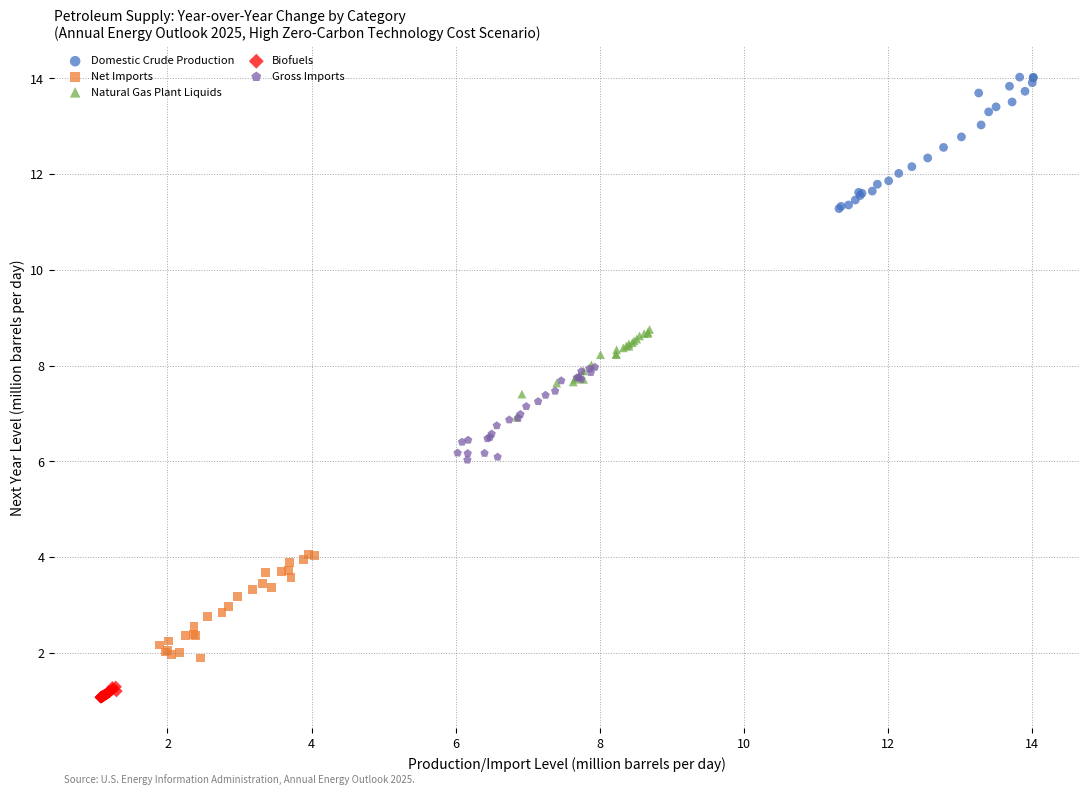

What are all the series names shown in the legend?

Domestic Crude Production, Net Imports, Natural Gas Plant Liquids, Biofuels, Gross Imports